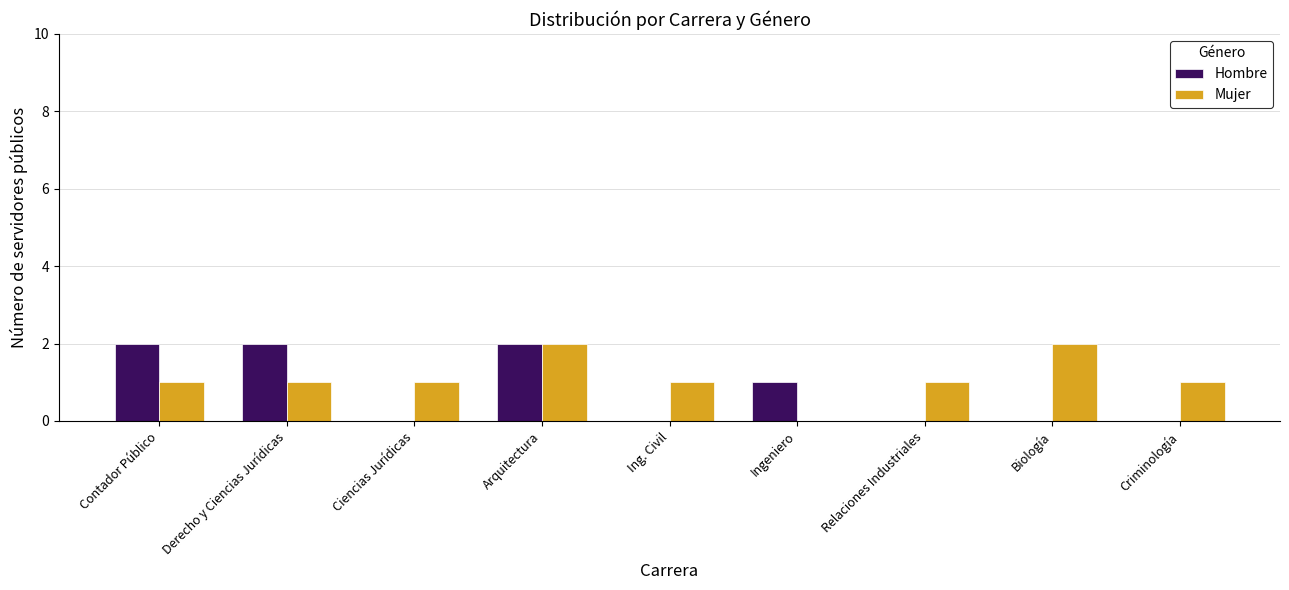

At which category is the sum across all series the highest?

Arquitectura